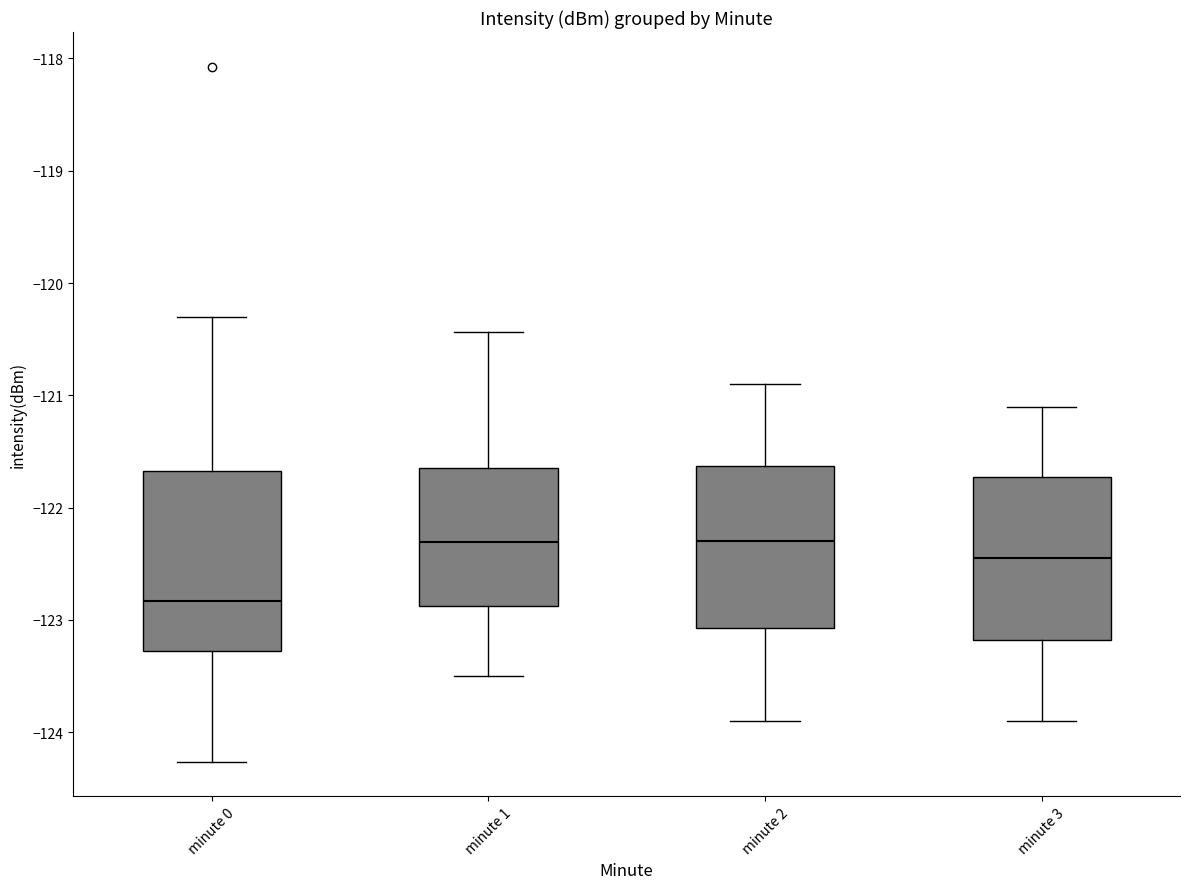

Which box is the tallest, from its lower edge to its upper edge?

minute 0